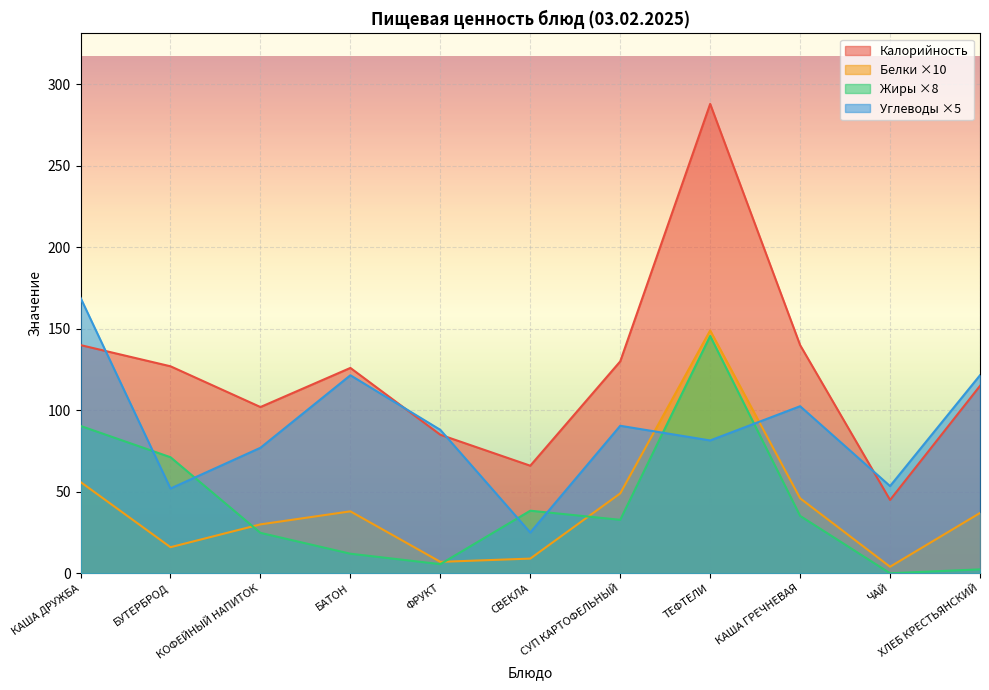

In Жиры, how many points are higher than both neighbors (excluding endpoints)?

2